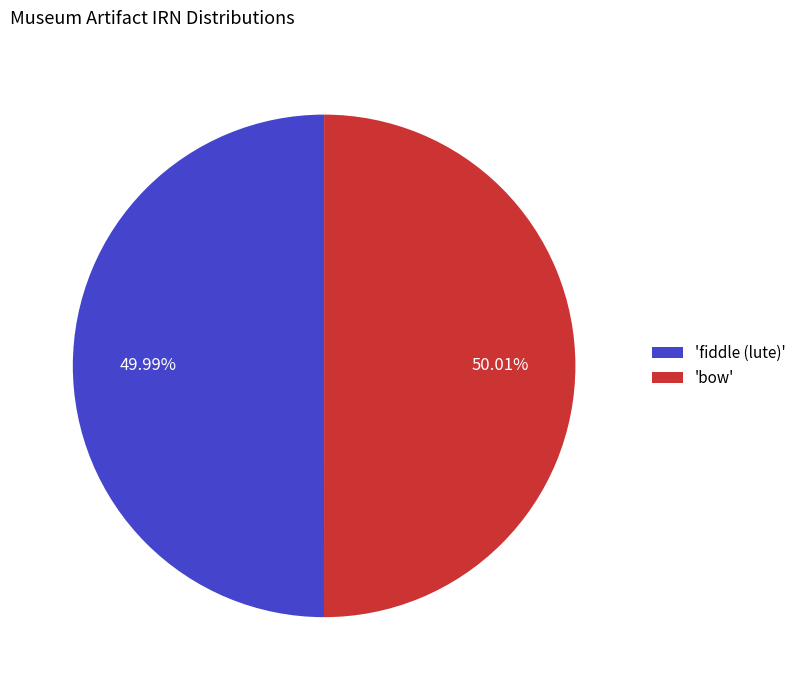

Count the number of slices in the pie.

2